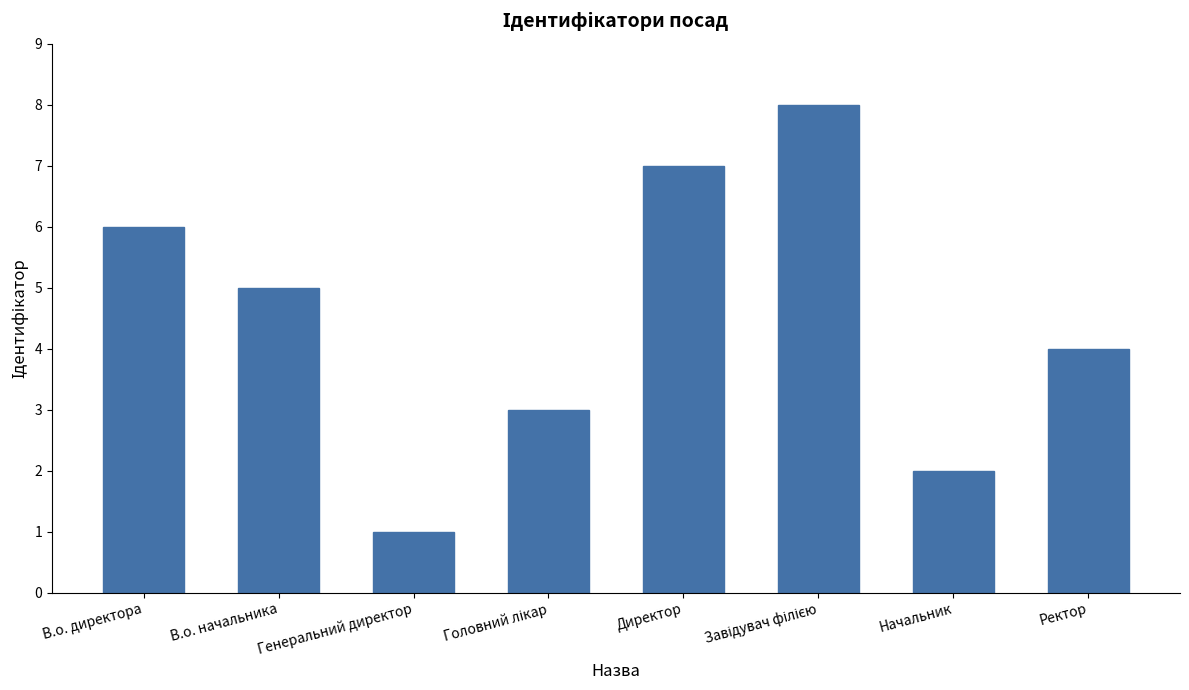

True or false: the data shows 9 at Директор.

False